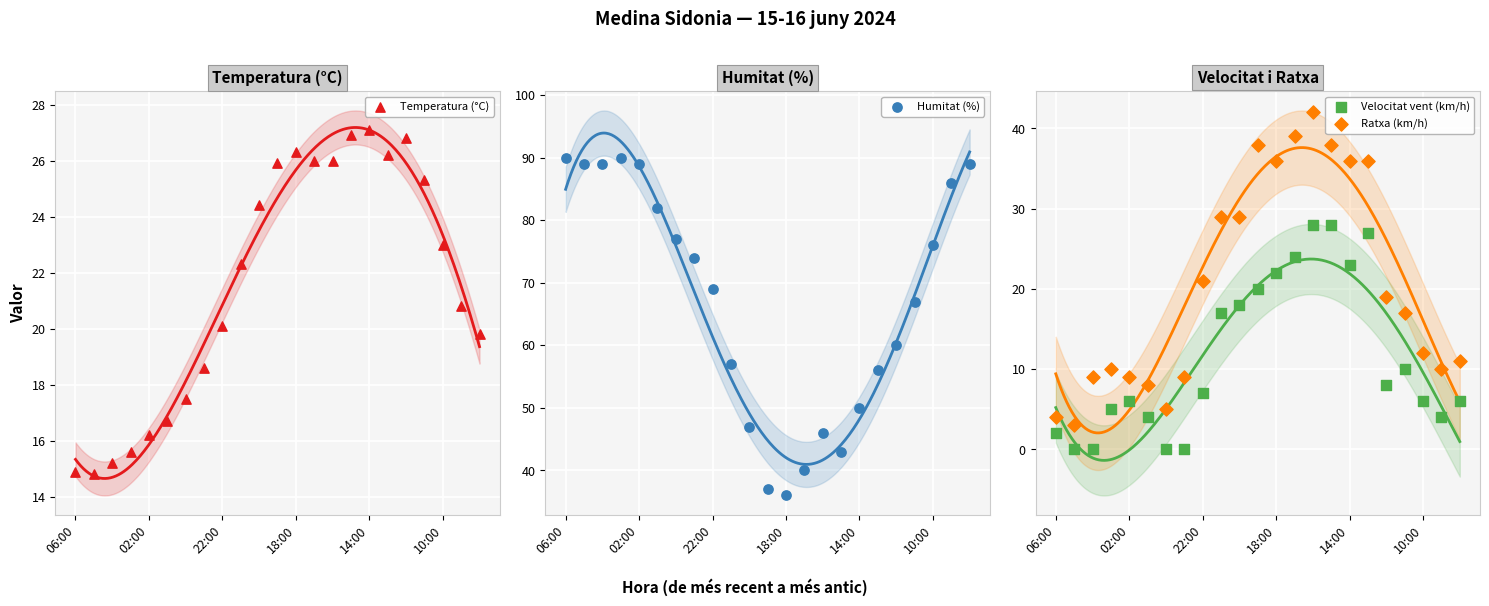

Is the value of Ratxa (km/h) at 06:00 greater than the value of Temperatura (°C) at 6?

No